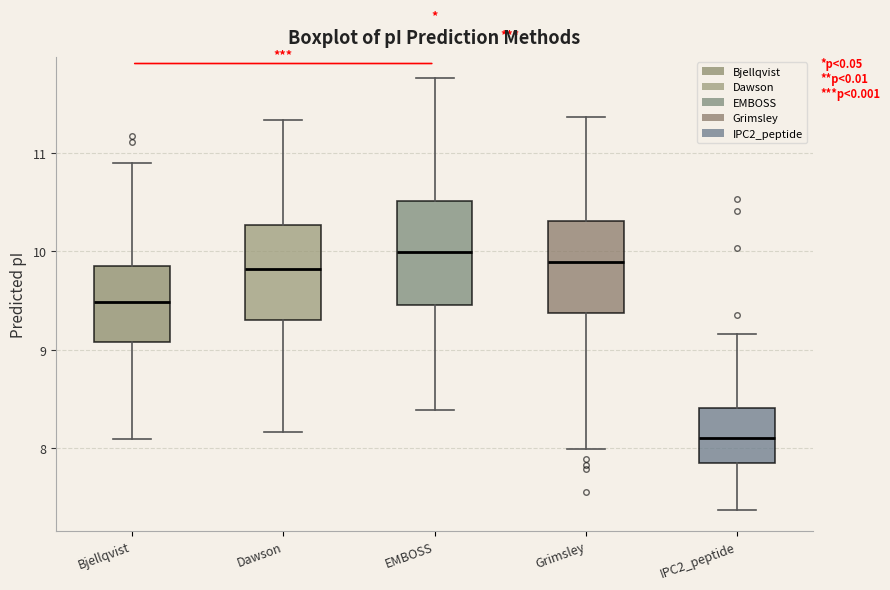

Reading left to right, transcribe this box plot: for each box, give where its median line is, the range the box spans, and where its two whiskers end, as read against the y-axis. The values are not printed on the chart, so give them approximately, as read against the axis.

Bjellqvist: median 9.5, box 9.1 to 9.9, whiskers 8.1 to 10.9
Dawson: median 9.8, box 9.3 to 10.3, whiskers 8.2 to 11.3
EMBOSS: median 10.0, box 9.5 to 10.5, whiskers 8.4 to 11.8
Grimsley: median 9.9, box 9.4 to 10.3, whiskers 8.0 to 11.4
IPC2_peptide: median 8.1, box 7.9 to 8.4, whiskers 7.4 to 9.2